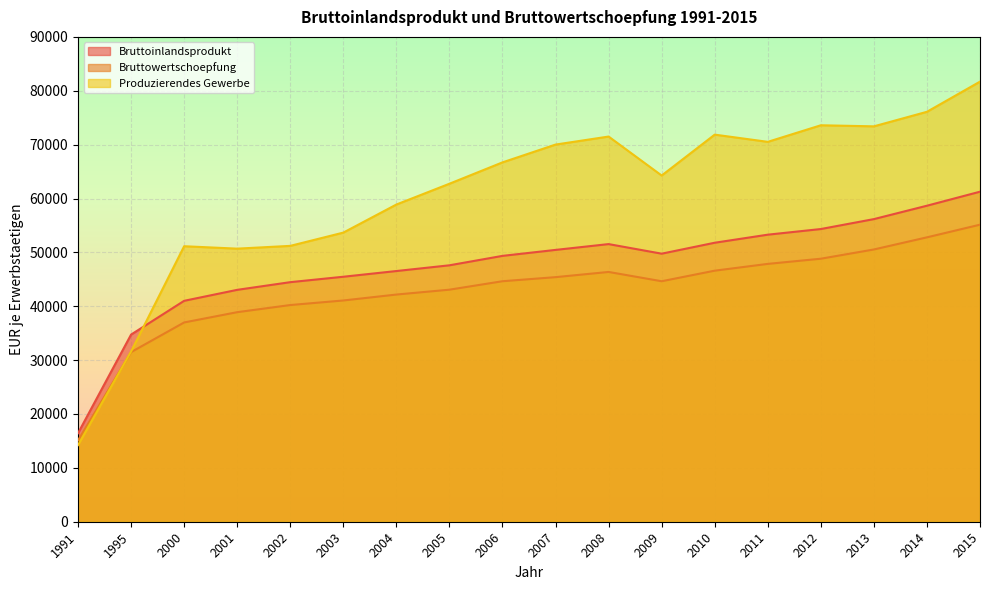

How many categories are shown in the chart?

18